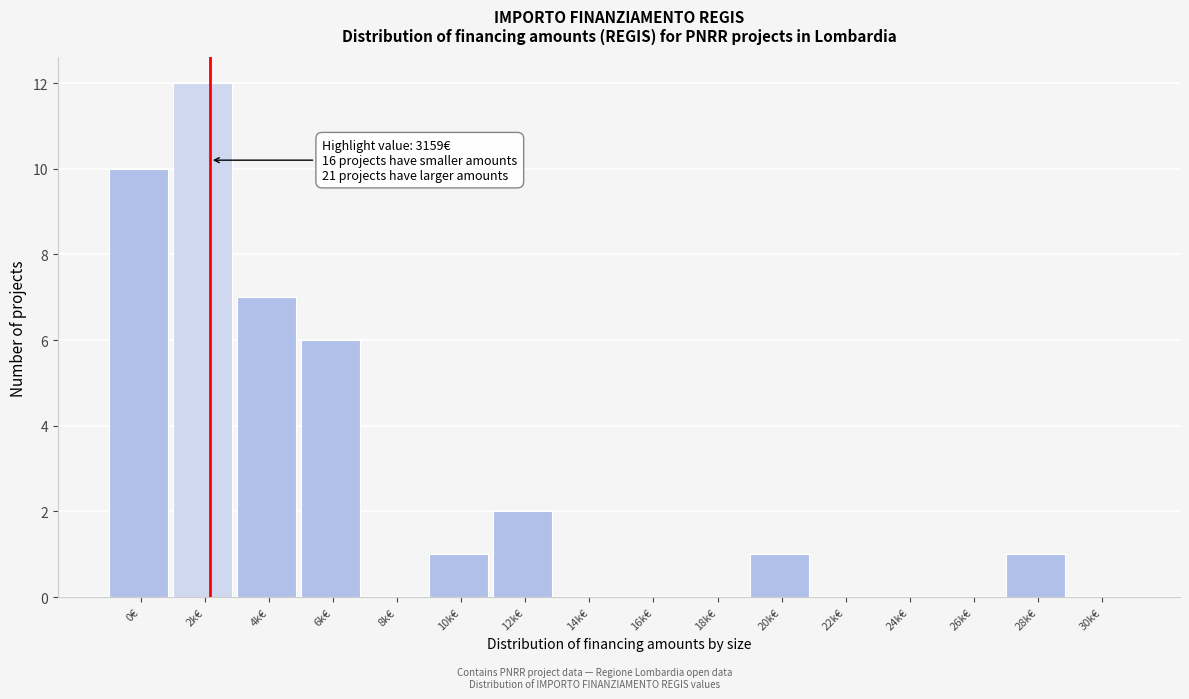

Reading left to right, extract all data points from this chart.

0€=10	2k€=12	4k€=7	6k€=6	8k€=0	10k€=1	12k€=2	14k€=0	16k€=0	18k€=0	20k€=1	22k€=0	24k€=0	26k€=0	28k€=1	30k€=0